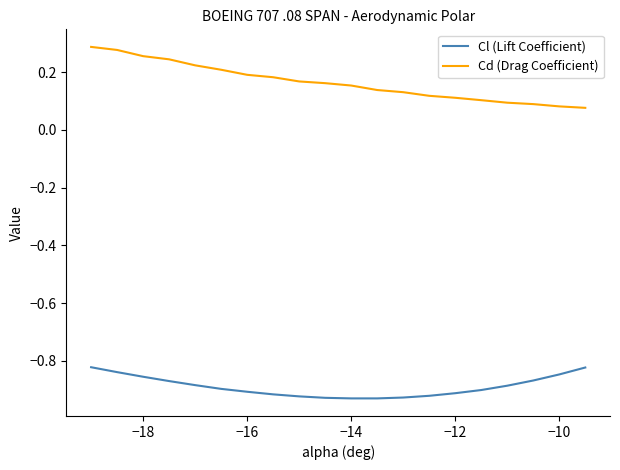

Which series has the largest total across all categories?

Cd (Drag Coefficient)